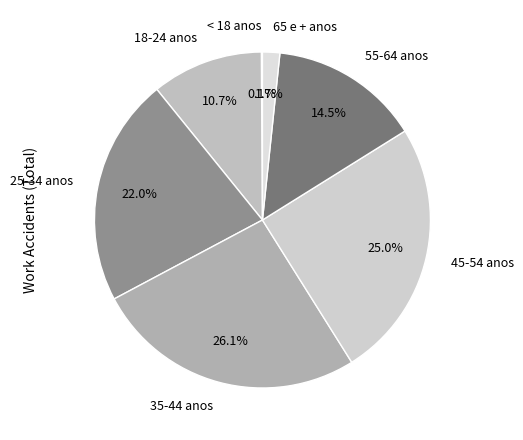

Is it true that 35-44 anos is 26% of the pie?

True